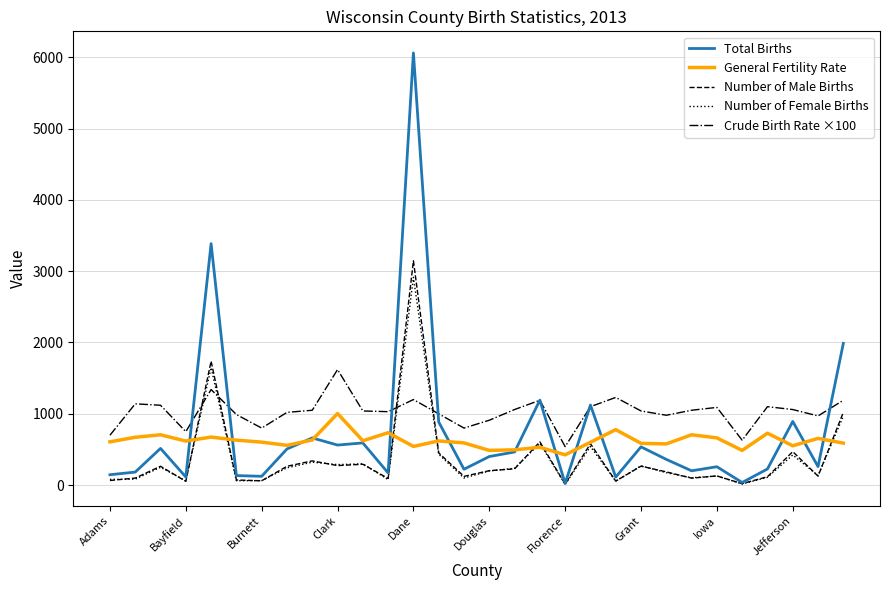

Which series has the largest total across all categories?

Crude Birth Rate ×100